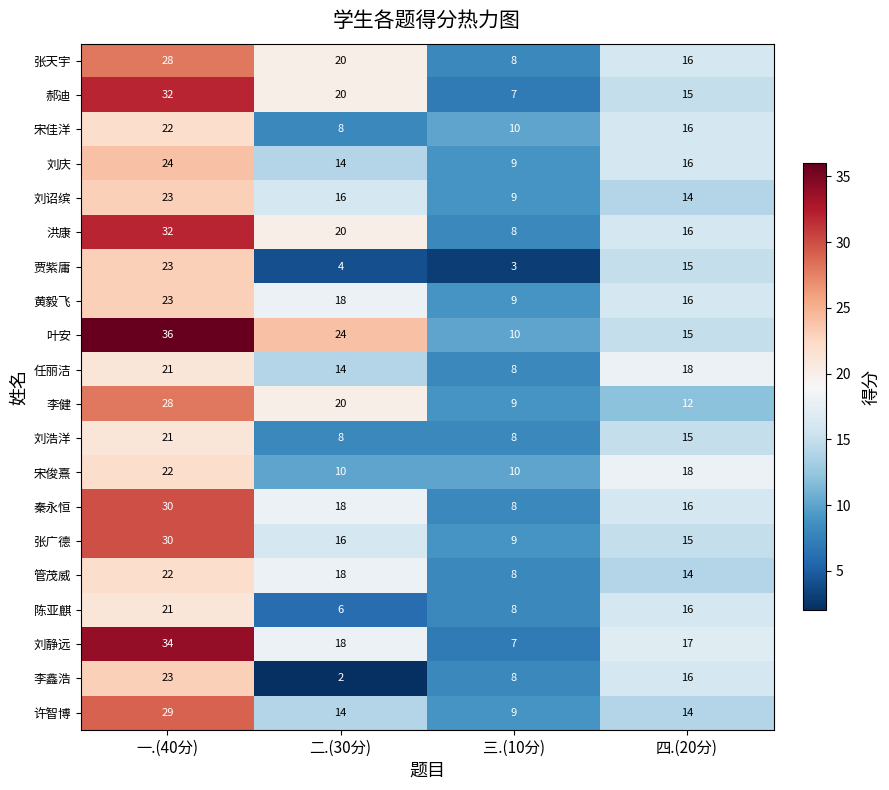

True or false: 黄毅飞 has a value of 3 at 三.(10分).

False